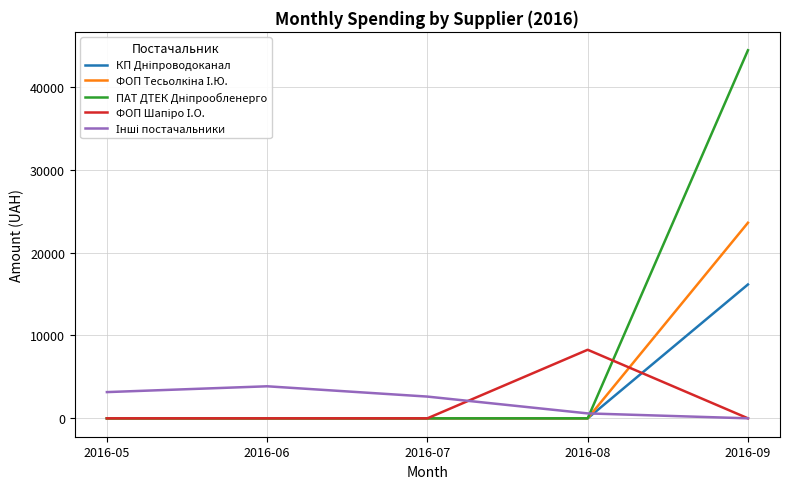

What is the spread (max minus min) of values at 2016-05?

3163.2